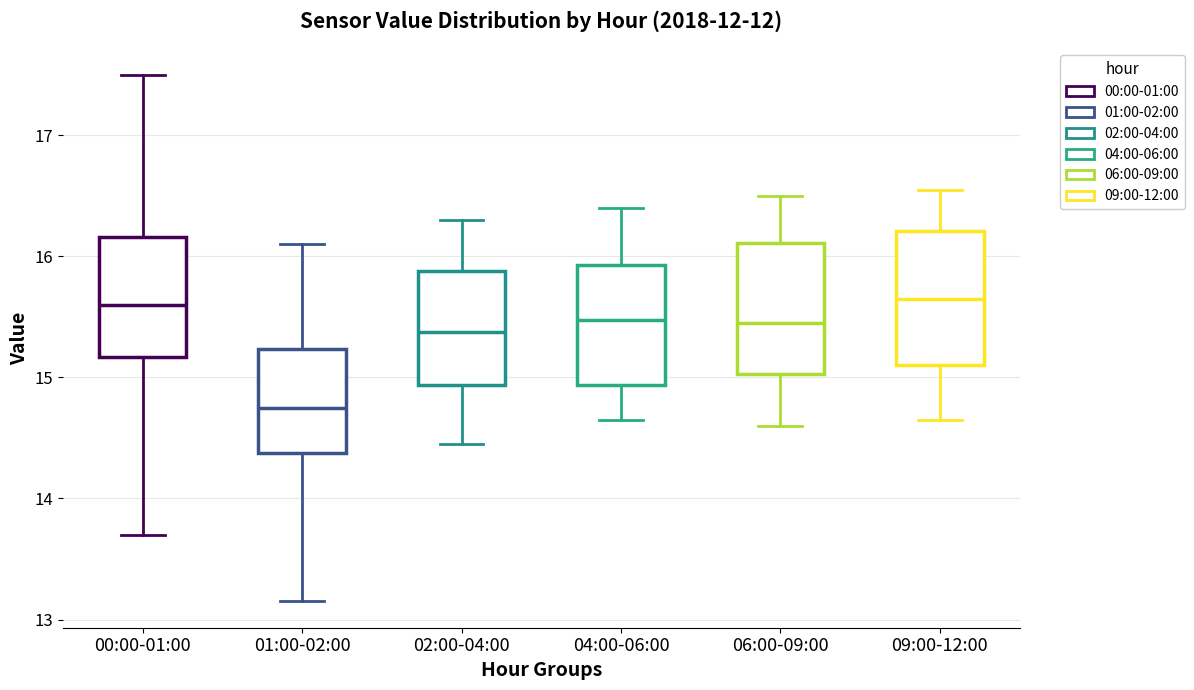

Reading left to right, read every box against the y-axis: the position of its median line, the range the box covers, and the ends of its whiskers. The values are not printed on the chart, so give them approximately, as read against the axis.

00:00-01:00: median 15.6, box 15.2 to 16.2, whiskers 13.7 to 17.5
01:00-02:00: median 14.8, box 14.4 to 15.2, whiskers 13.2 to 16.1
02:00-04:00: median 15.4, box 14.9 to 15.9, whiskers 14.5 to 16.3
04:00-06:00: median 15.5, box 14.9 to 15.9, whiskers 14.7 to 16.4
06:00-09:00: median 15.5, box 15.0 to 16.1, whiskers 14.6 to 16.5
09:00-12:00: median 15.7, box 15.1 to 16.2, whiskers 14.7 to 16.6